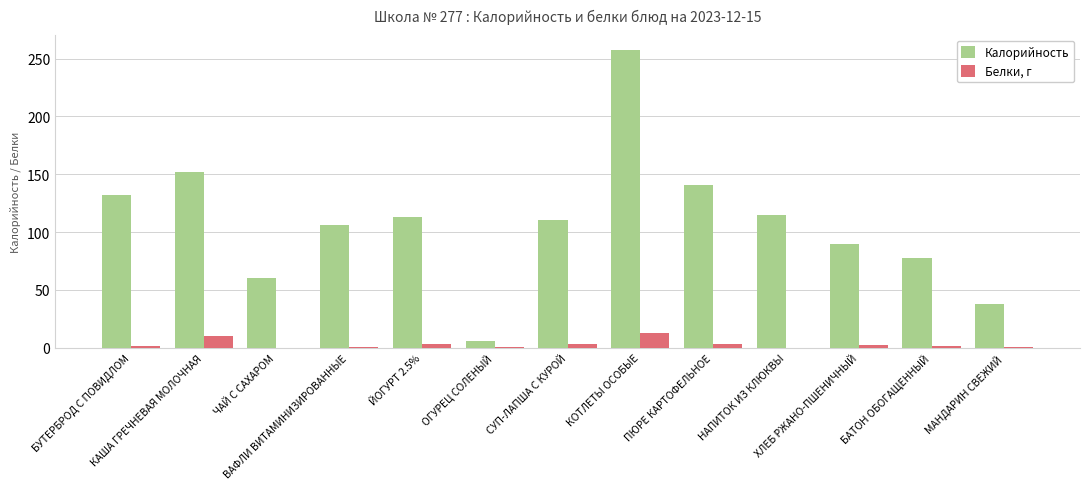

Which series has the largest total across all categories?

Калорийность